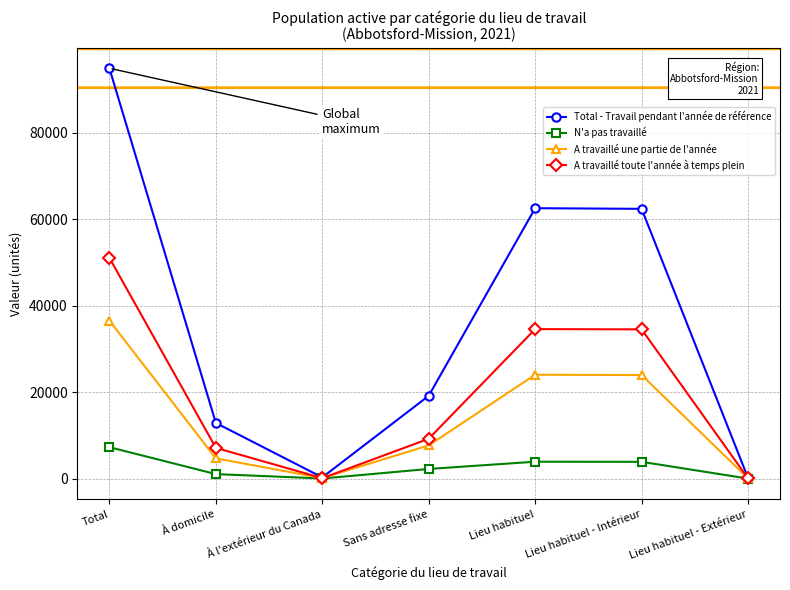

Which series has the largest total across all categories?

Total - Travail pendant l'année de référence